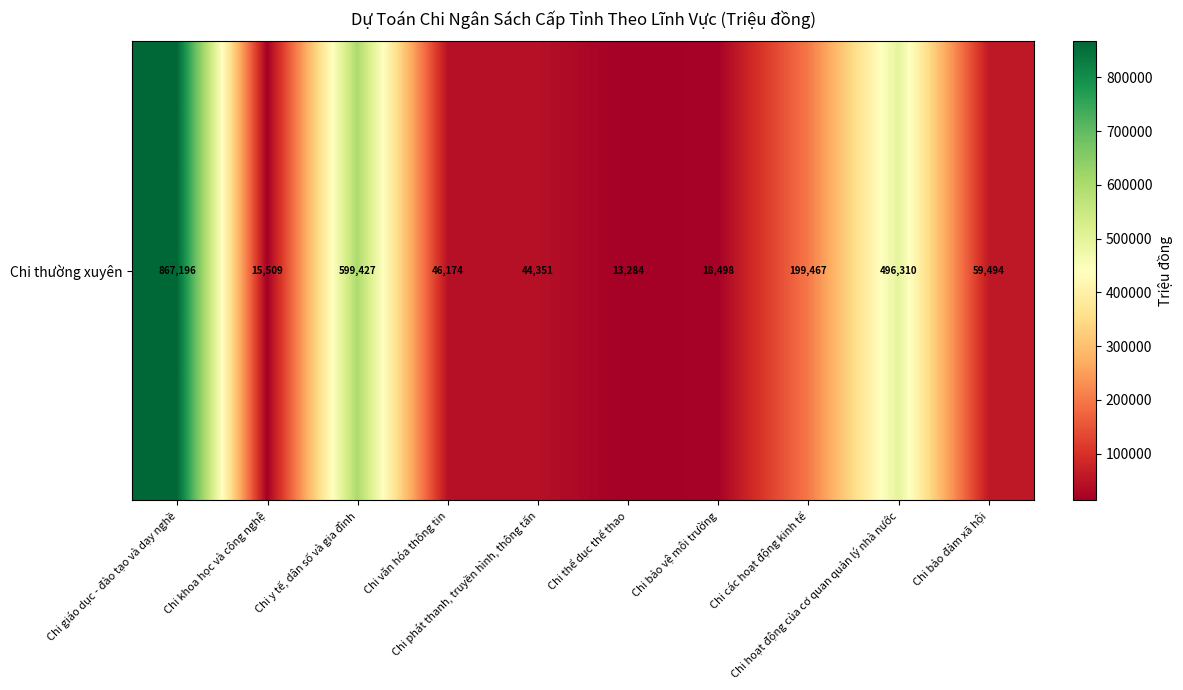

How many data points are less than 59494?

5